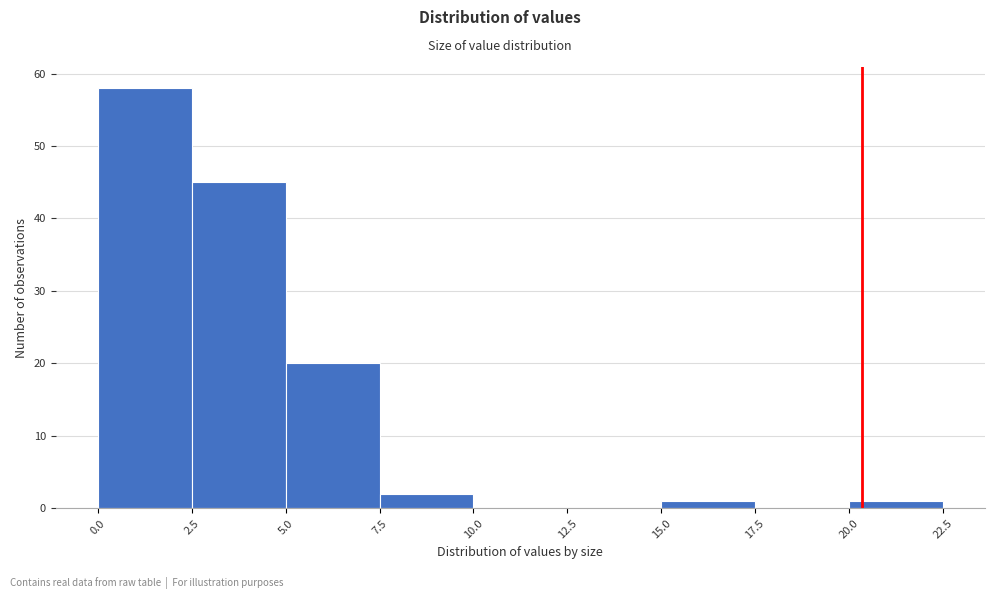

How tall is the bar that spans 0.0 to 2.5 on the x-axis? The values are not printed on the chart, so give them approximately, as read against the axis.

58